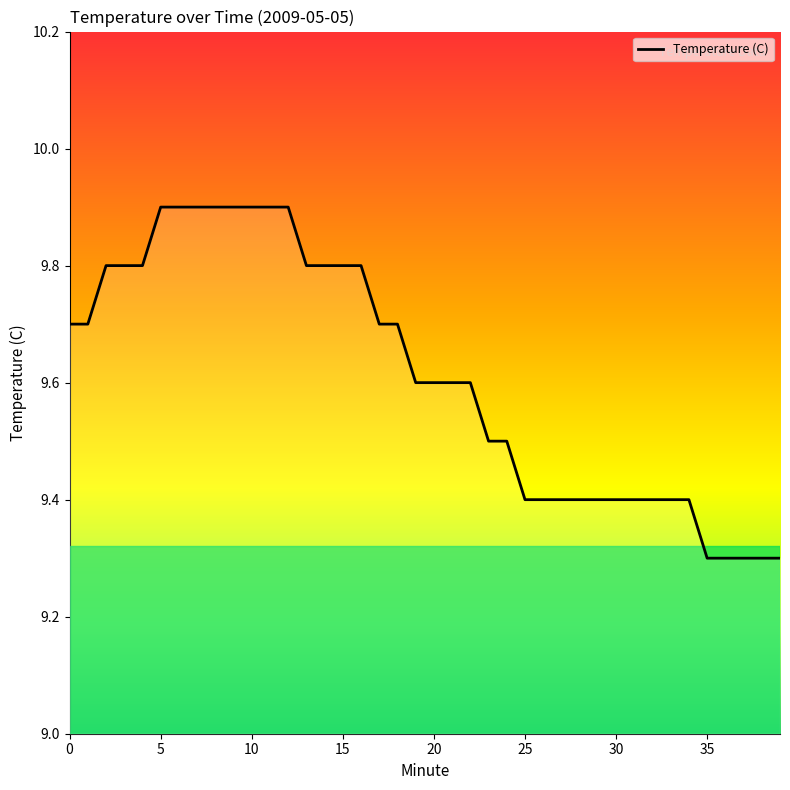

What is the sum of all values?

384.5